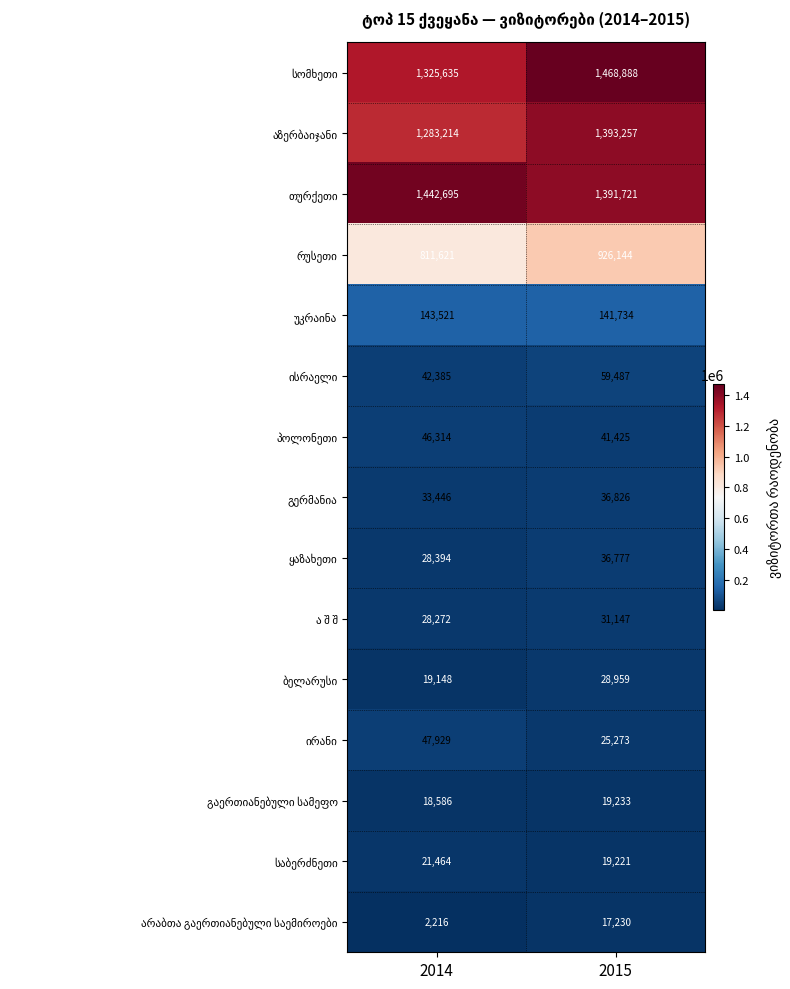

What is the spread (max minus min) of values at 2014?

1440479